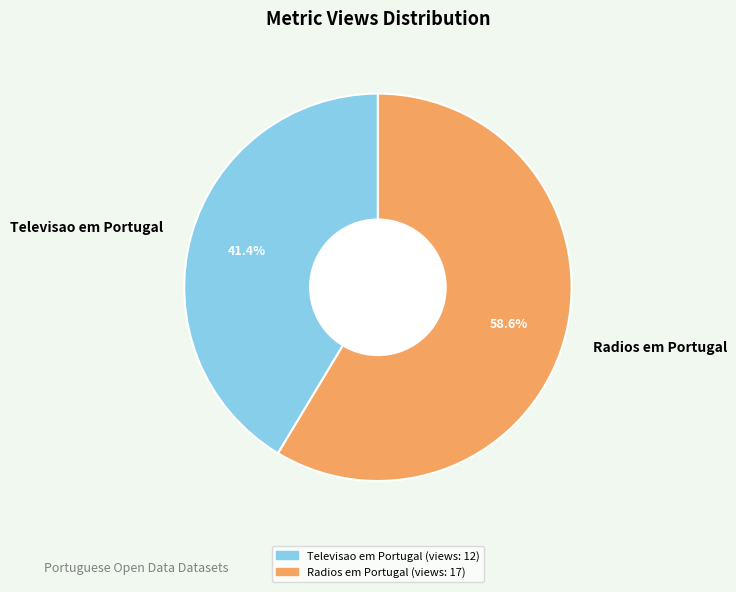

Which has a higher value, Televisao em Portugal or Radios em Portugal?

Radios em Portugal